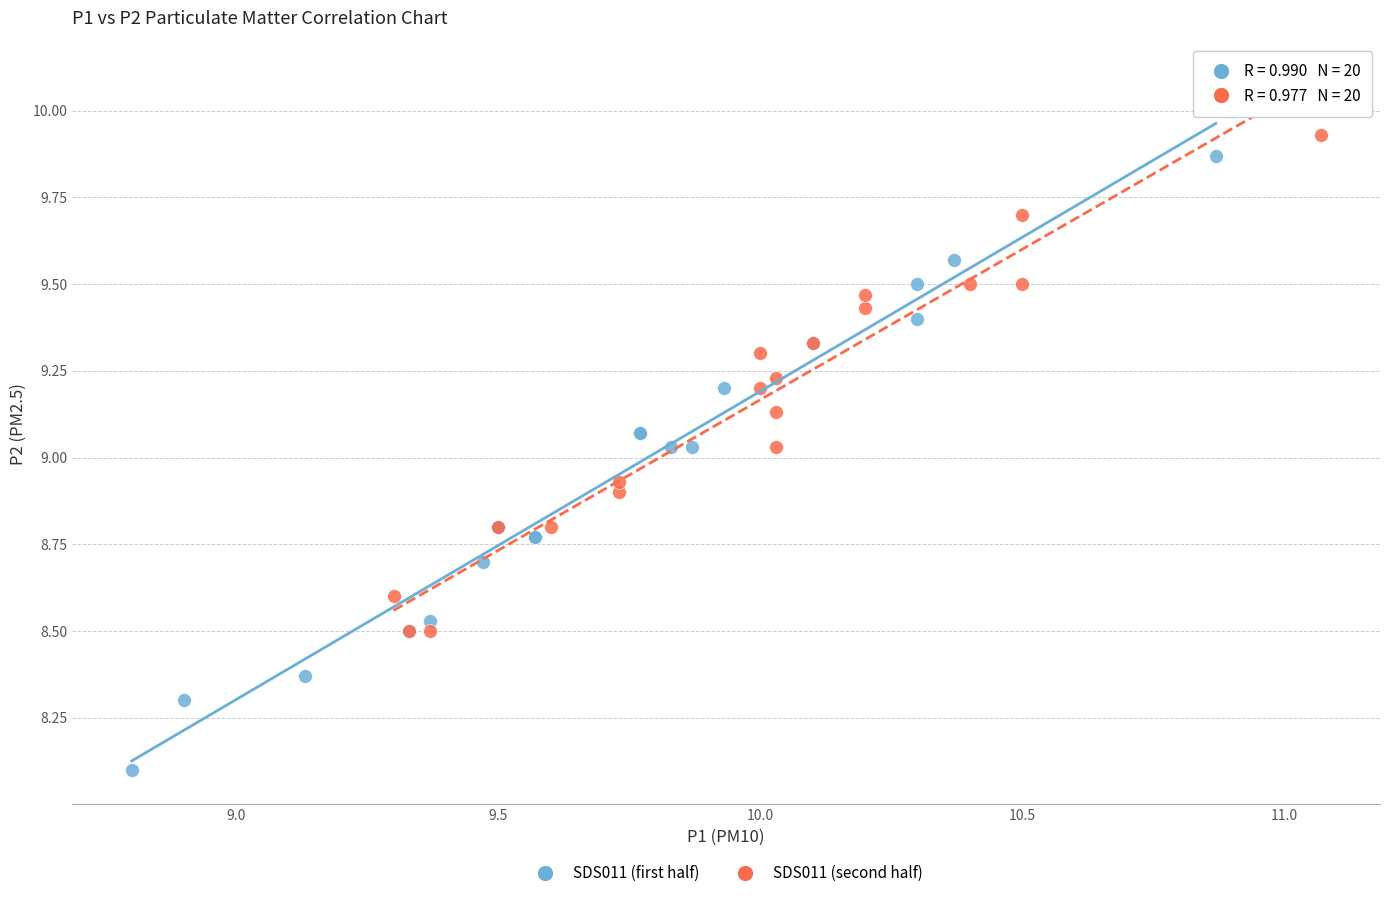

Which series has the largest Y range (max minus min)?

SDS011 (first half)